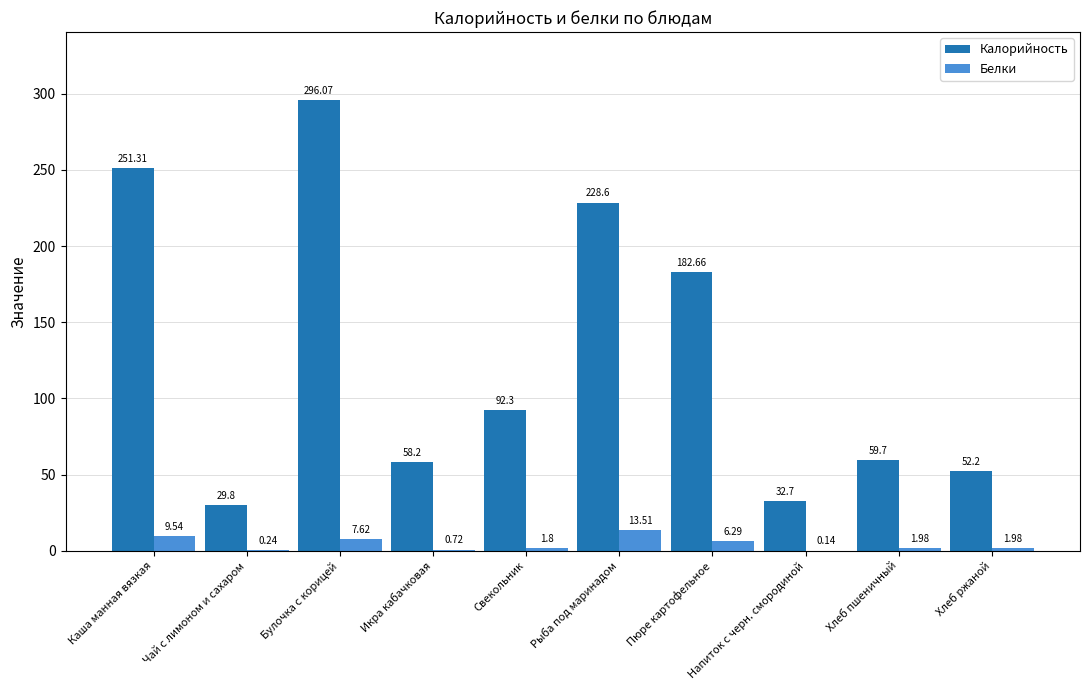

What is the sum of the Белки values at Икра кабачковая and Булочка с корицей?

8.3